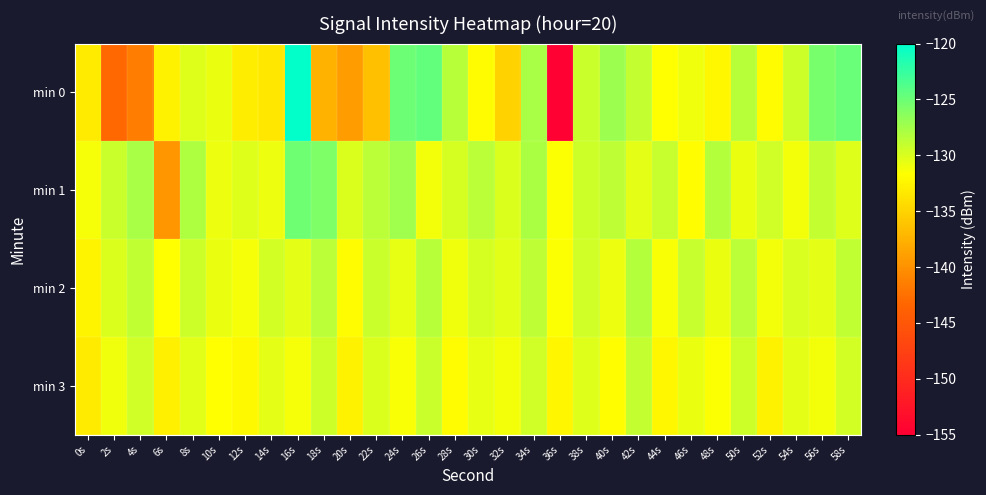

Which label corresponds to the smallest value in the chart?

36s